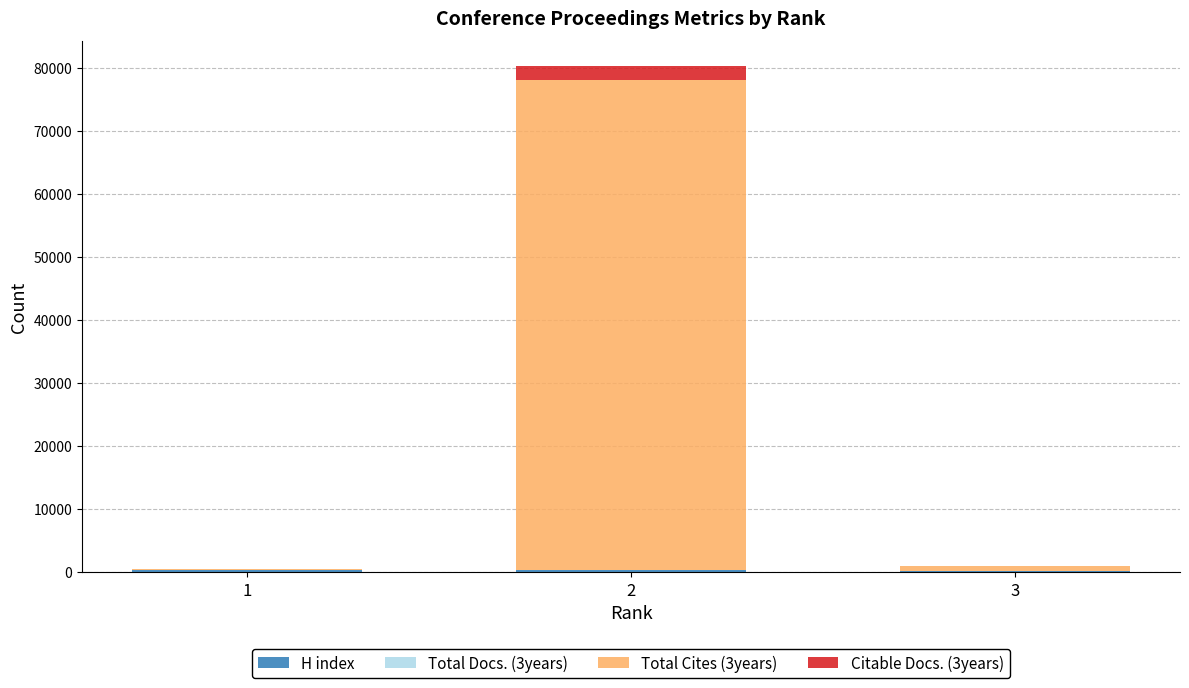

Are the bars grouped side by side (vs. stacked)?

No